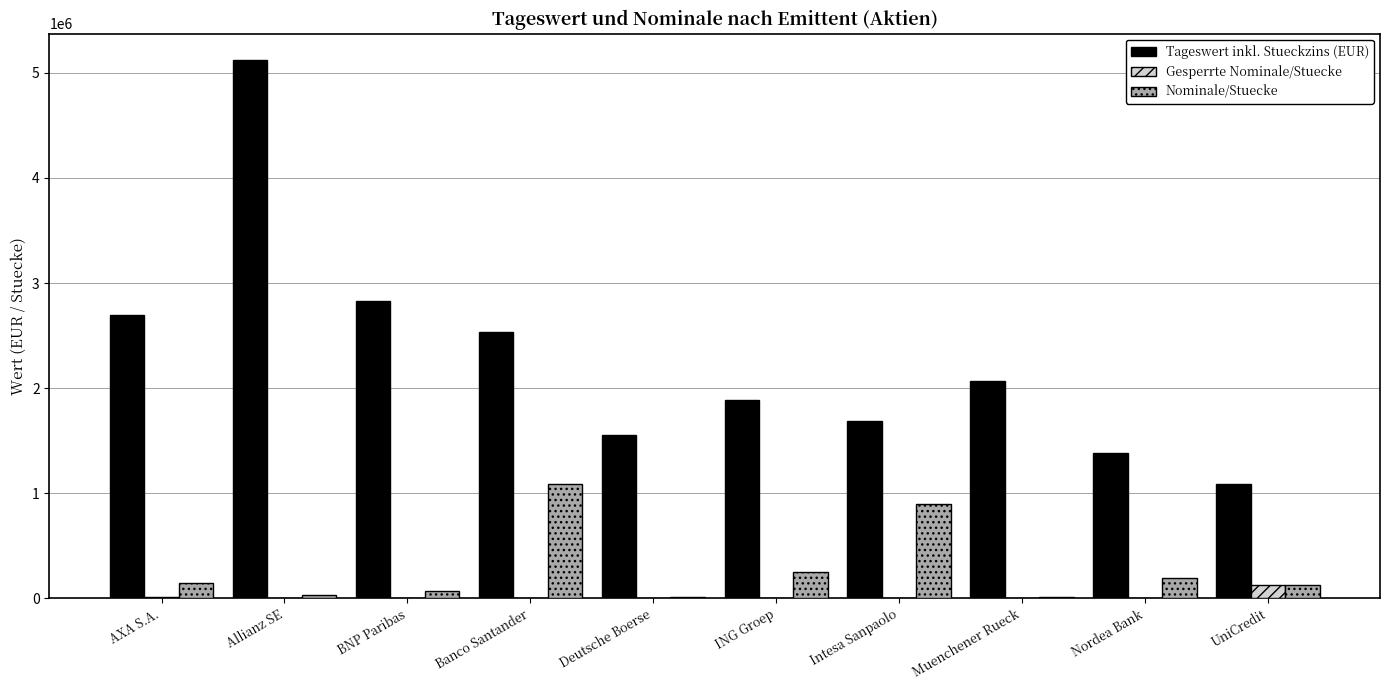

Which series has the largest total across all categories?

Tageswert inkl. Stueckzins (EUR)